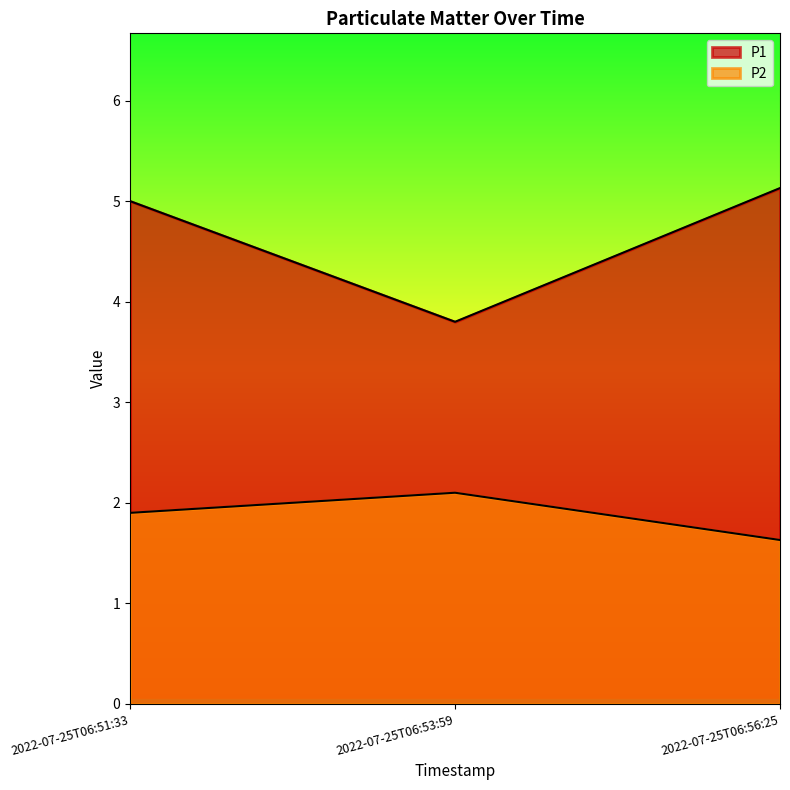

Reading left to right, list all the values displayed in this chart.

P1: 2022-07-25T06:51:33=5.0	2022-07-25T06:53:59=3.8	2022-07-25T06:56:25=5.1
P2: 2022-07-25T06:51:33=1.9	2022-07-25T06:53:59=2.1	2022-07-25T06:56:25=1.6